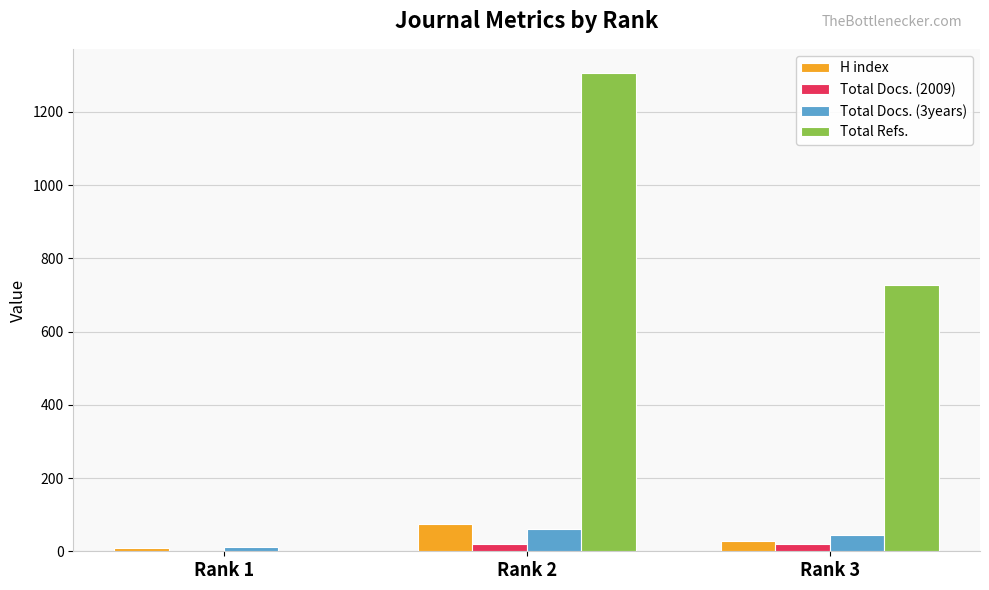

Which series changed the most between Rank 1 and Rank 3?

Total Refs.